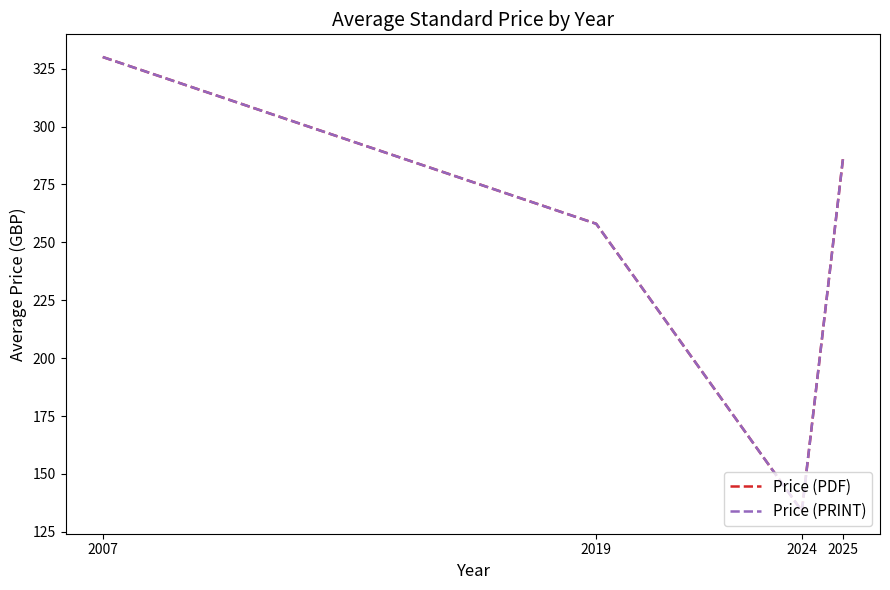

What is the sum of all Price (PRINT) values?

1008.1